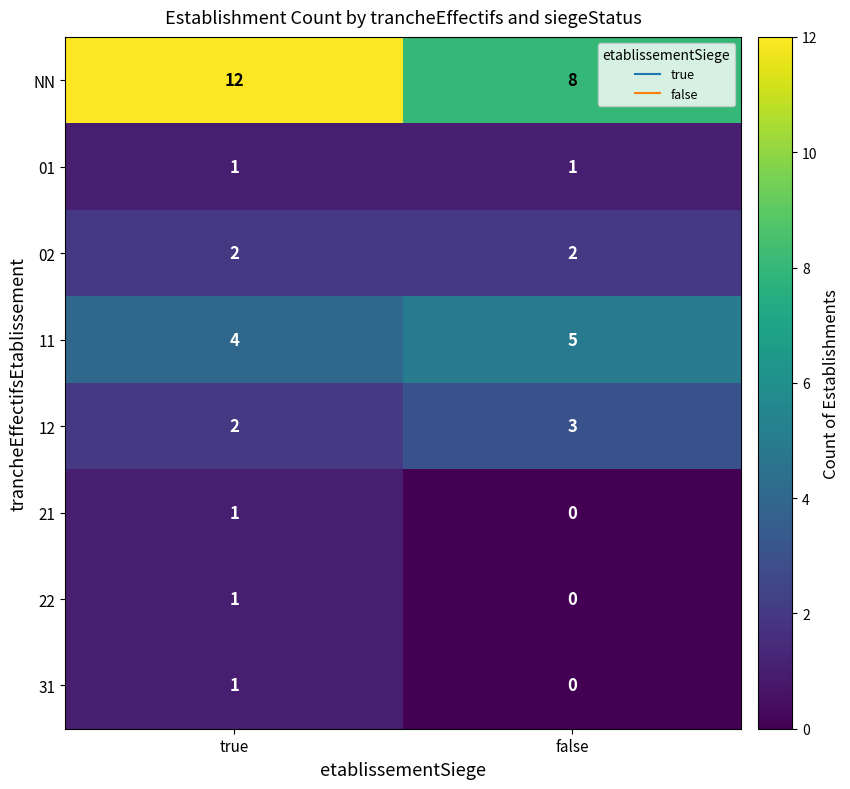

What is the average value of the NN series?

10